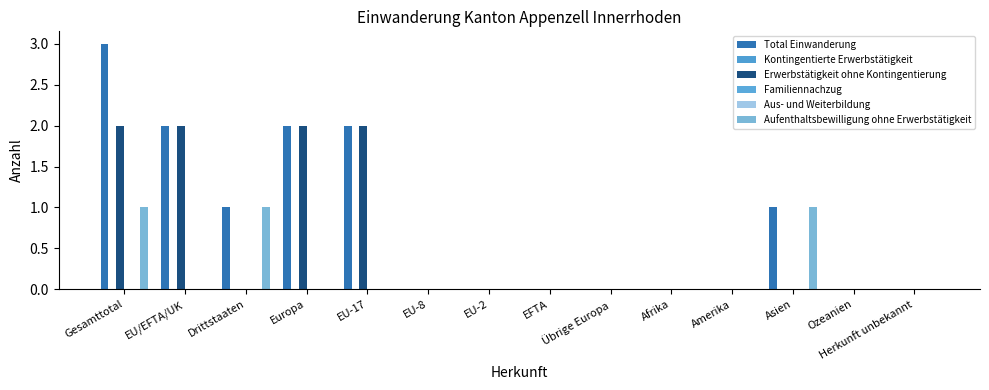

Reading right to left, extract all data points from this chart.

Total Einwanderung: Herkunft unbekannt=0	Ozeanien=0	Asien=1	Amerika=0	Afrika=0	Übrige Europa=0	EFTA=0	EU-2=0	EU-8=0	EU-17=2	Europa=2	Drittstaaten=1	EU/EFTA/UK=2	Gesamttotal=3
Kontingentierte Erwerbstätigkeit: Herkunft unbekannt=0	Ozeanien=0	Asien=0	Amerika=0	Afrika=0	Übrige Europa=0	EFTA=0	EU-2=0	EU-8=0	EU-17=0	Europa=0	Drittstaaten=0	EU/EFTA/UK=0	Gesamttotal=0
Erwerbstätigkeit ohne Kontingentierung: Herkunft unbekannt=0	Ozeanien=0	Asien=0	Amerika=0	Afrika=0	Übrige Europa=0	EFTA=0	EU-2=0	EU-8=0	EU-17=2	Europa=2	Drittstaaten=0	EU/EFTA/UK=2	Gesamttotal=2
Familiennachzug: Herkunft unbekannt=0	Ozeanien=0	Asien=0	Amerika=0	Afrika=0	Übrige Europa=0	EFTA=0	EU-2=0	EU-8=0	EU-17=0	Europa=0	Drittstaaten=0	EU/EFTA/UK=0	Gesamttotal=0
Aus- und Weiterbildung: Herkunft unbekannt=0	Ozeanien=0	Asien=0	Amerika=0	Afrika=0	Übrige Europa=0	EFTA=0	EU-2=0	EU-8=0	EU-17=0	Europa=0	Drittstaaten=0	EU/EFTA/UK=0	Gesamttotal=0
Aufenthaltsbewilligung ohne Erwerbstätigkeit: Herkunft unbekannt=0	Ozeanien=0	Asien=1	Amerika=0	Afrika=0	Übrige Europa=0	EFTA=0	EU-2=0	EU-8=0	EU-17=0	Europa=0	Drittstaaten=1	EU/EFTA/UK=0	Gesamttotal=1